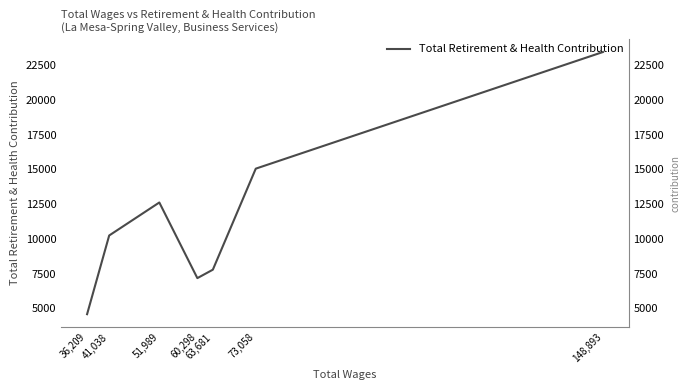

Reading left to right, extract all data points from this chart.

148,893=23448	73,058=15053	63,681=7781	60,298=7174	51,989=12618	41,038=10243	36,209=4578